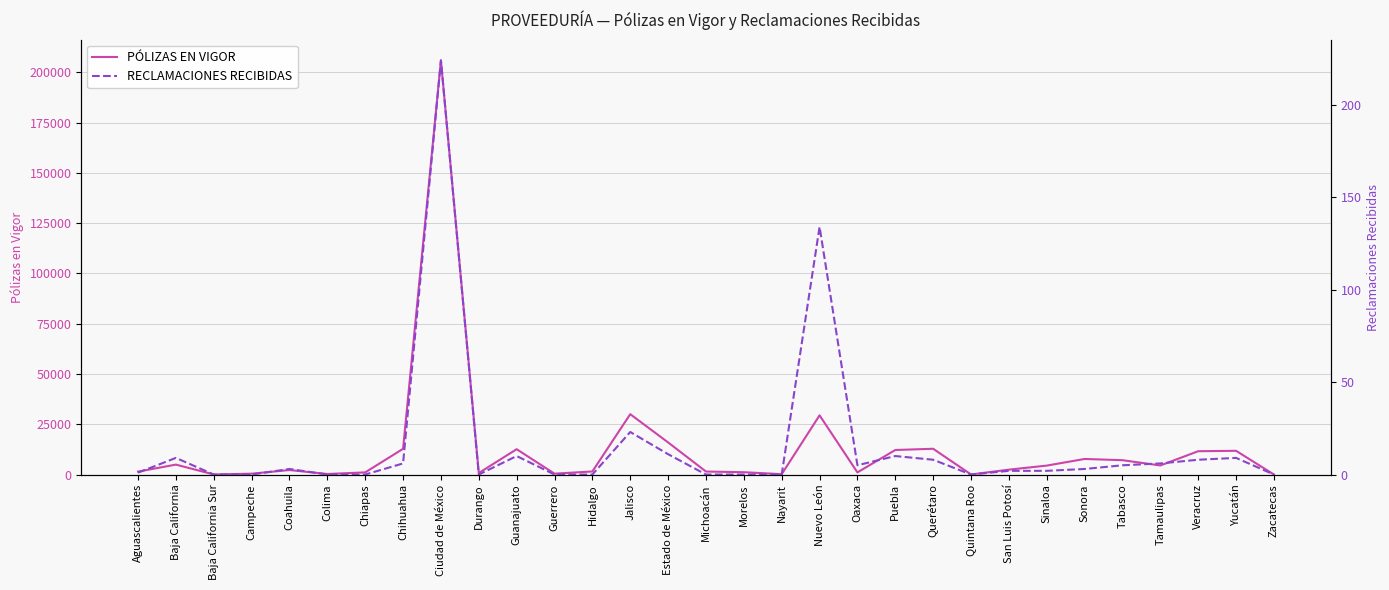

How many data points in PÓLIZAS EN VIGOR are above 2423?

15